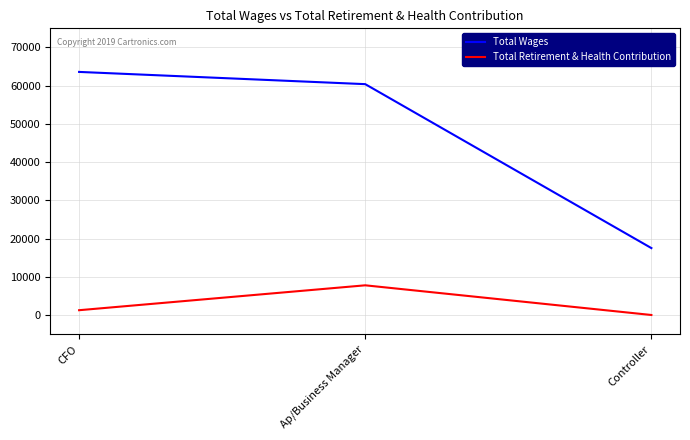

Reading left to right, transcribe all the data shown in this chart.

Total Wages: CFO=63598	Ap/Business Manager=60396	Controller=17504
Total Retirement & Health Contribution: CFO=1251	Ap/Business Manager=7764	Controller=0